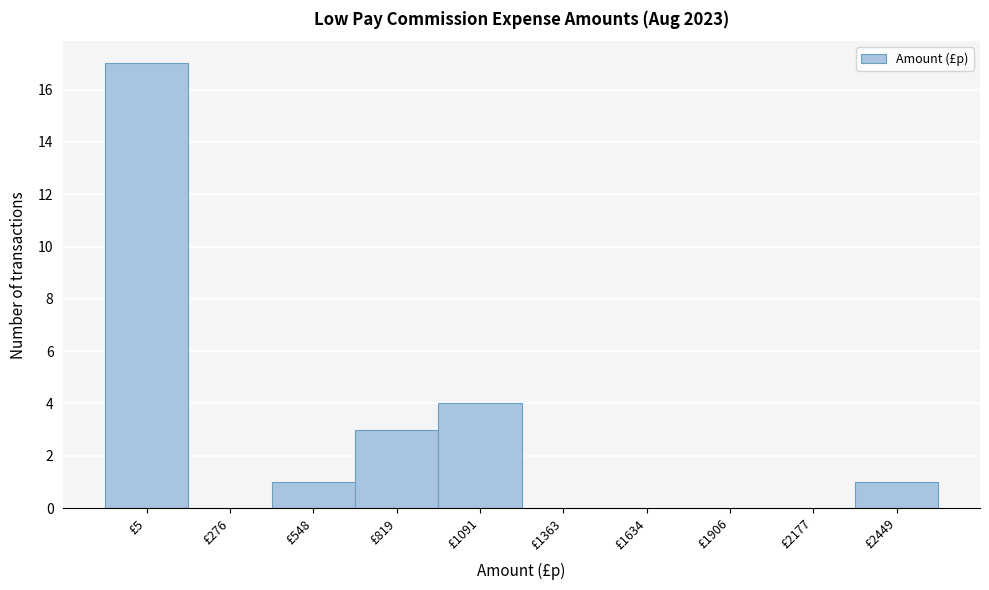

Reading left to right, what are all the values shown in this chart?

£5=17	£276=0	£548=1	£819=3	£1091=4	£1363=0	£1634=0	£1906=0	£2177=0	£2449=1